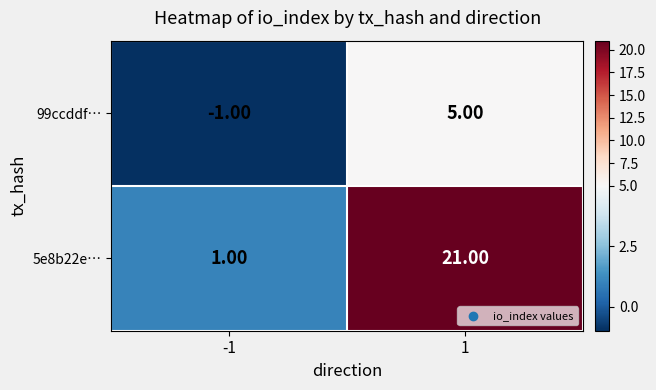

What is the average value of the 5e8b22e… series?

11